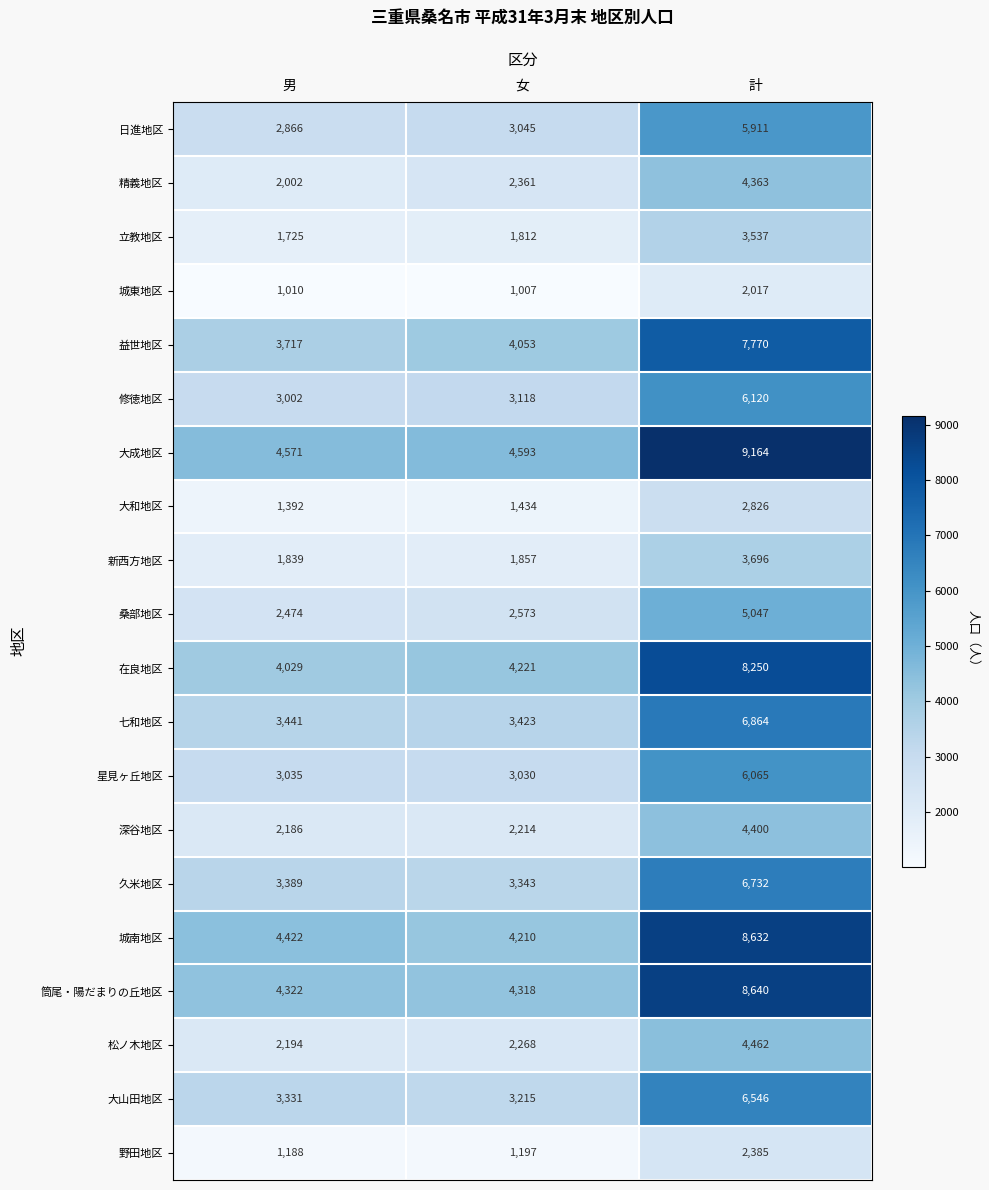

The 筒尾・陽だまりの丘地区 series shows 1784 at 計. True or false?

False